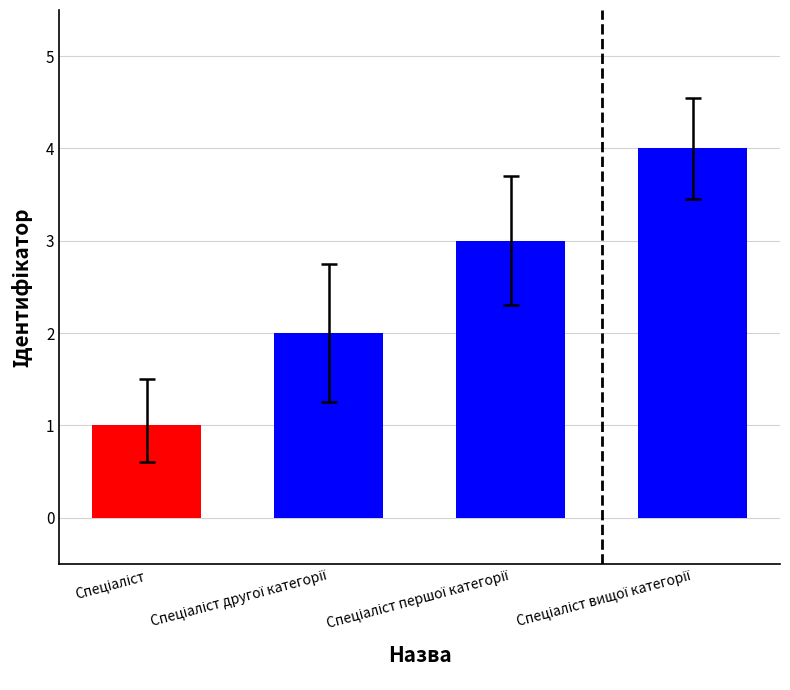

What is the sum of all values?

10